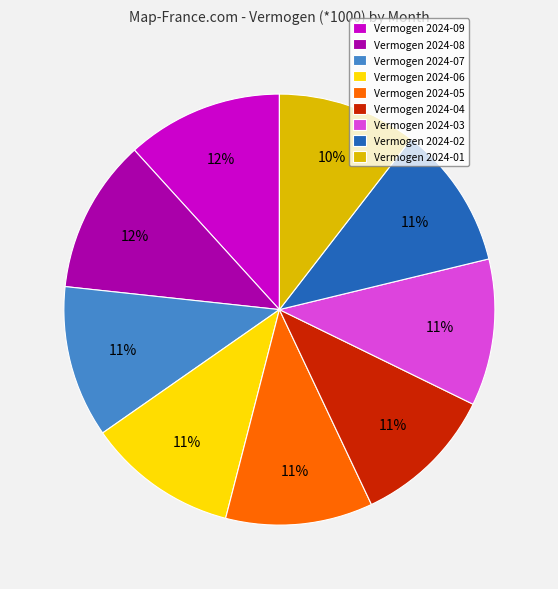

Is there any slice that represents more than half of the pie?

No